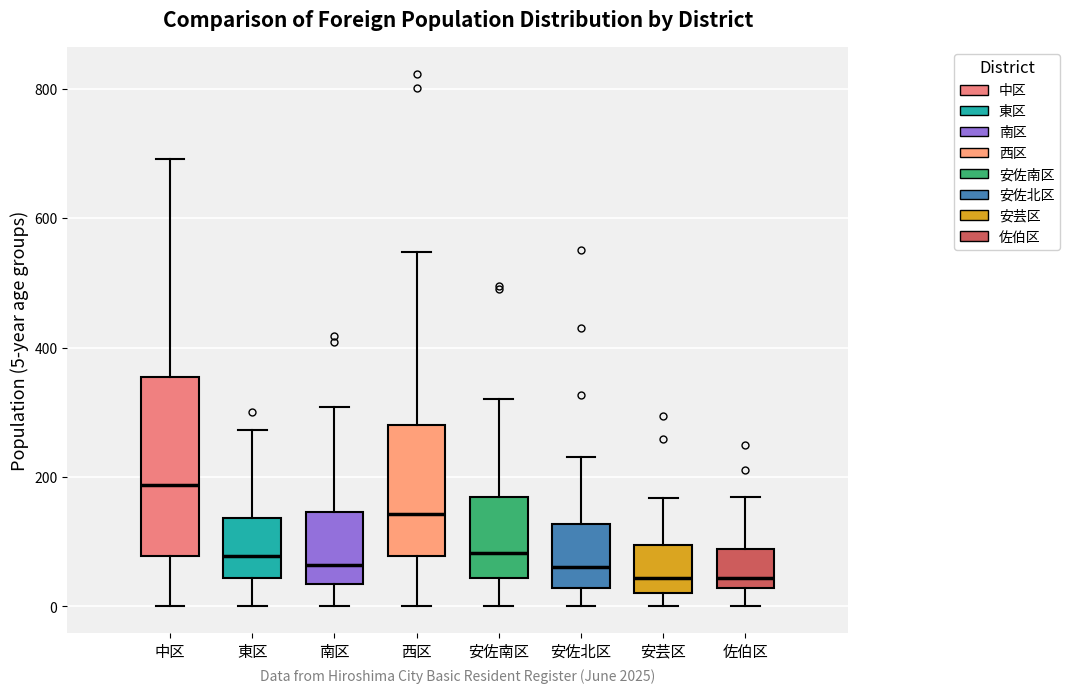

Reading left to right, transcribe this box plot: for each box, give where its median line is, the range the box spans, and where its two whiskers end, as read against the y-axis. The values are not printed on the chart, so give them approximately, as read against the axis.

中区: median 180, box 80 to 360, whiskers 0 to 700
東区: median 80, box 40 to 140, whiskers 0 to 280
南区: median 60, box 40 to 140, whiskers 0 to 300
西区: median 140, box 80 to 280, whiskers 0 to 540
安佐南区: median 80, box 40 to 160, whiskers 0 to 320
安佐北区: median 60, box 20 to 120, whiskers 0 to 240
安芸区: median 40, box 20 to 100, whiskers 0 to 160
佐伯区: median 40, box 20 to 80, whiskers 0 to 160